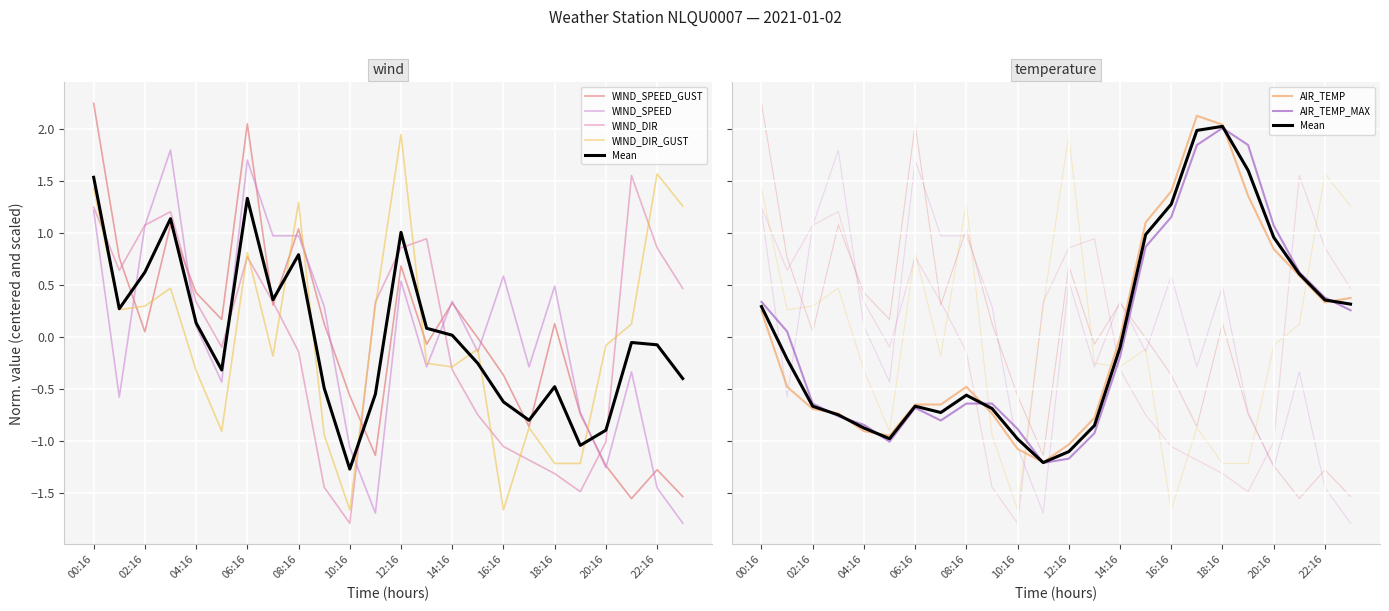

Reading right to left, list all the values displayed in this chart.

WIND_SPEED_GUST: 23:16=-1.5	22:16=-1.3	21:16=-1.6	20:16=-1.2	19:16=-0.7	18:16=0.1	17:16=-0.9	16:16=-0.4	15:16=-0.0	14:16=0.3	13:16=-0.1	12:16=0.7	11:16=-1.1	10:16=-0.6	09:16=0.1	08:16=1.0	07:16=0.3	06:16=2.0	05:16=0.2	04:16=0.4	03:16=1.1	02:16=0.0	01:16=0.8	00:16=2.2
WIND_SPEED: 23:16=-1.8	22:16=-1.5	21:16=-0.3	20:16=-1.3	19:16=-0.7	18:16=0.5	17:16=-0.3	16:16=0.6	15:16=-0.1	14:16=0.3	13:16=-0.3	12:16=0.5	11:16=-1.7	10:16=-1.1	09:16=0.3	08:16=1.0	07:16=1.0	06:16=1.7	05:16=-0.4	04:16=0.1	03:16=1.8	02:16=1.1	01:16=-0.6	00:16=1.2
AIR_TEMP: 23:16=0.4	22:16=0.3	21:16=0.6	20:16=0.8	19:16=1.4	18:16=2.0	17:16=2.1	16:16=1.4	15:16=1.1	14:16=-0.0	13:16=-0.8	12:16=-1.0	11:16=-1.2	10:16=-1.1	09:16=-0.7	08:16=-0.5	07:16=-0.7	06:16=-0.7	05:16=-1.0	04:16=-0.9	03:16=-0.7	02:16=-0.7	01:16=-0.5	00:16=0.2
WIND_DIR: 23:16=0.5	22:16=0.9	21:16=1.6	20:16=-1.0	19:16=-1.5	18:16=-1.3	17:16=-1.2	16:16=-1.1	15:16=-0.8	14:16=-0.3	13:16=0.9	12:16=0.9	11:16=0.3	10:16=-1.8	09:16=-1.4	08:16=-0.1	07:16=0.3	06:16=0.8	05:16=-0.1	04:16=0.3	03:16=1.2	02:16=1.1	01:16=0.6	00:16=1.2
WIND_DIR_GUST: 23:16=1.3	22:16=1.6	21:16=0.1	20:16=-0.1	19:16=-1.2	18:16=-1.2	17:16=-0.9	16:16=-1.7	15:16=-0.1	14:16=-0.3	13:16=-0.3	12:16=1.9	11:16=0.3	10:16=-1.7	09:16=-0.9	08:16=1.3	07:16=-0.2	06:16=0.8	05:16=-0.9	04:16=-0.3	03:16=0.5	02:16=0.3	01:16=0.3	00:16=1.4
AIR_TEMP_MAX: 23:16=0.3	22:16=0.4	21:16=0.6	20:16=1.1	19:16=1.8	18:16=2.0	17:16=1.8	16:16=1.2	15:16=0.9	14:16=-0.2	13:16=-0.9	12:16=-1.2	11:16=-1.2	10:16=-0.9	09:16=-0.6	08:16=-0.6	07:16=-0.8	06:16=-0.7	05:16=-1.0	04:16=-0.8	03:16=-0.8	02:16=-0.6	01:16=0.1	00:16=0.3